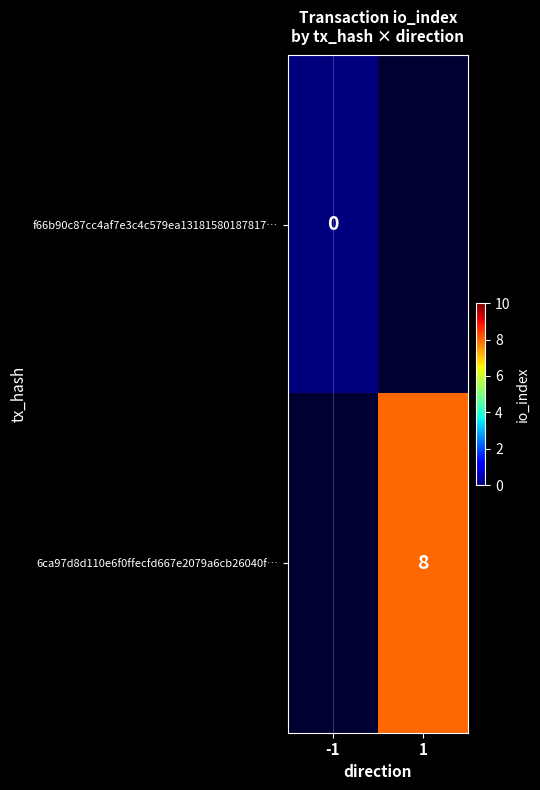

What is the greatest value displayed?

8.0